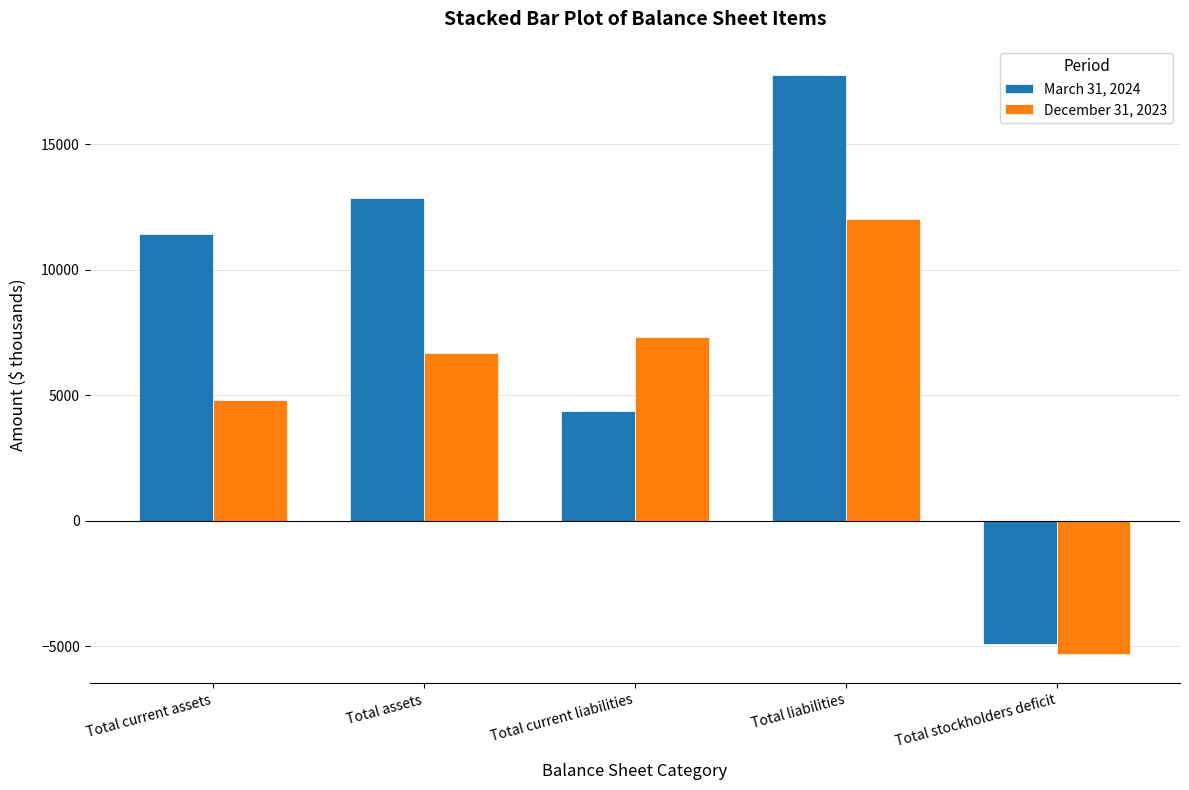

How many bars are there in total?

10